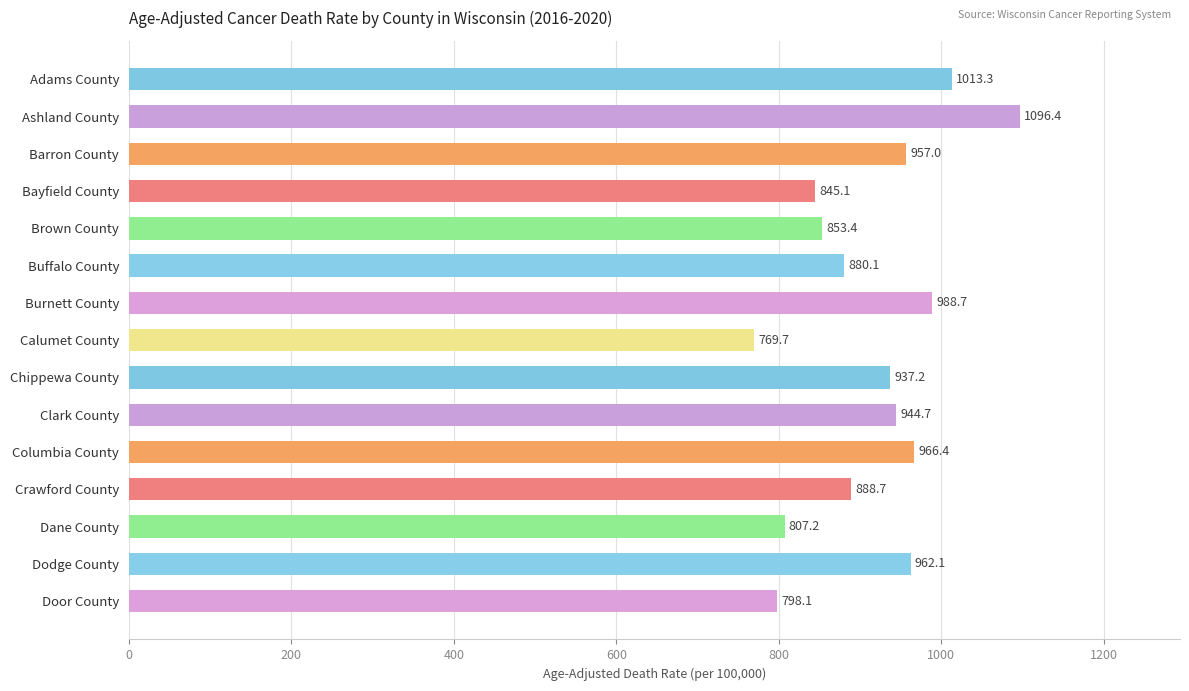

The chart shows a value of 888.7 at Crawford County. True or false?

True